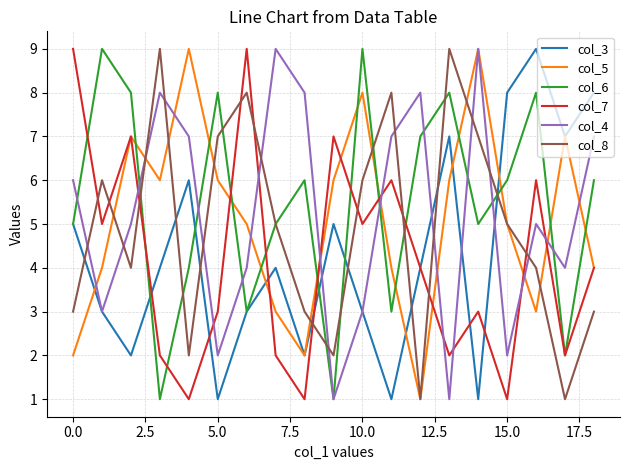

What are all the series names shown in the legend?

col_3, col_5, col_6, col_7, col_4, col_8